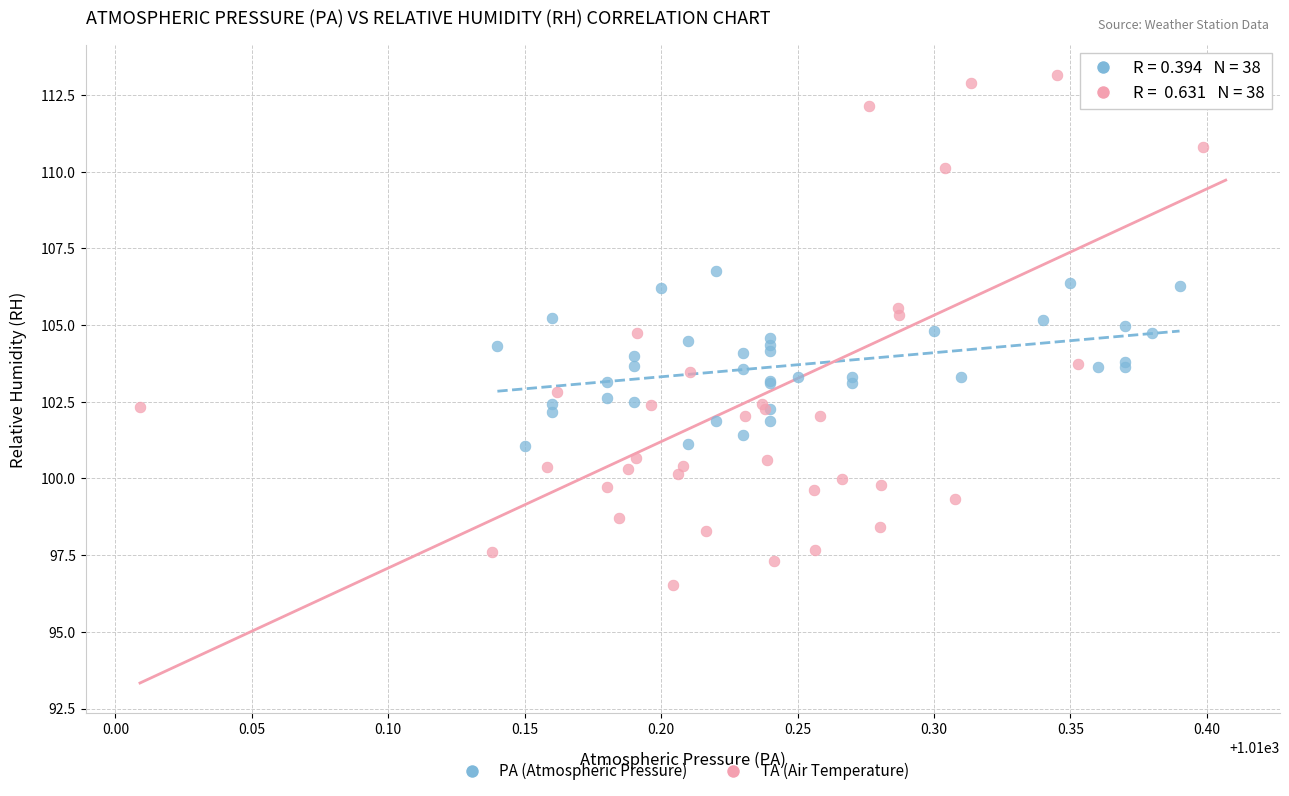

Which series has the widest spread of Y values?

TA (Air Temperature)